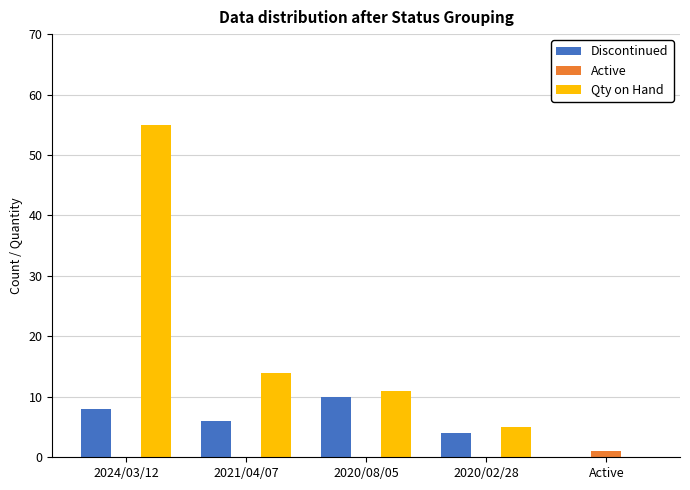

Where is Qty on Hand nearest to the value 27?

2021/04/07